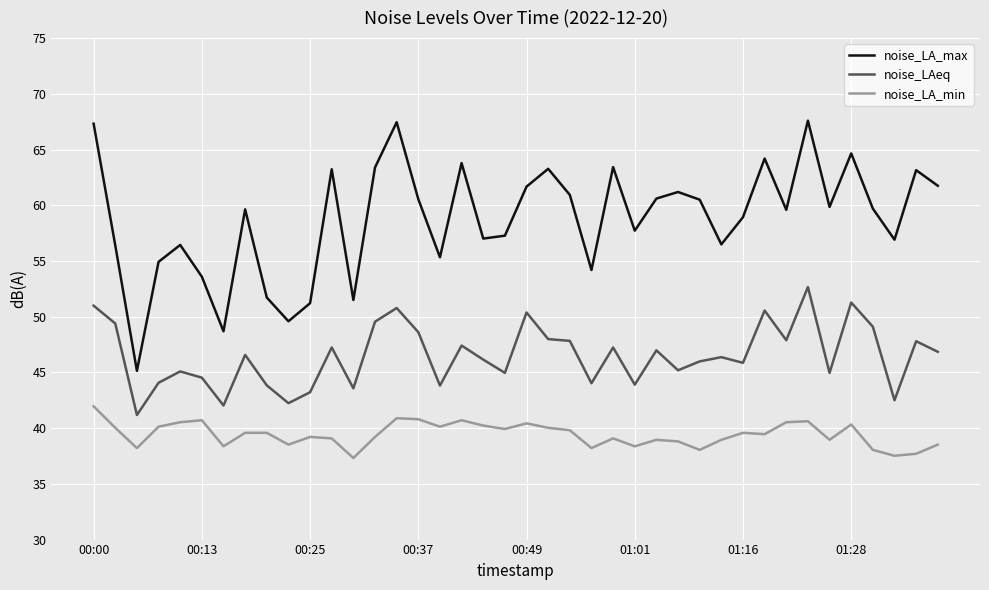

What is the difference between the maximum and minimum values in the noise_LAeq series?

11.5